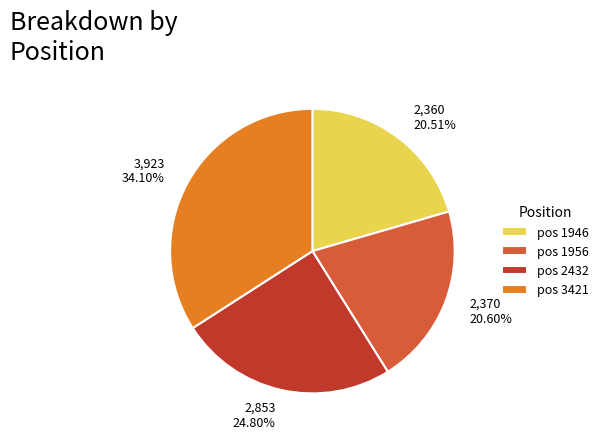

To the nearest percent, what is the difference between the largest and smallest slice percentages?

14%